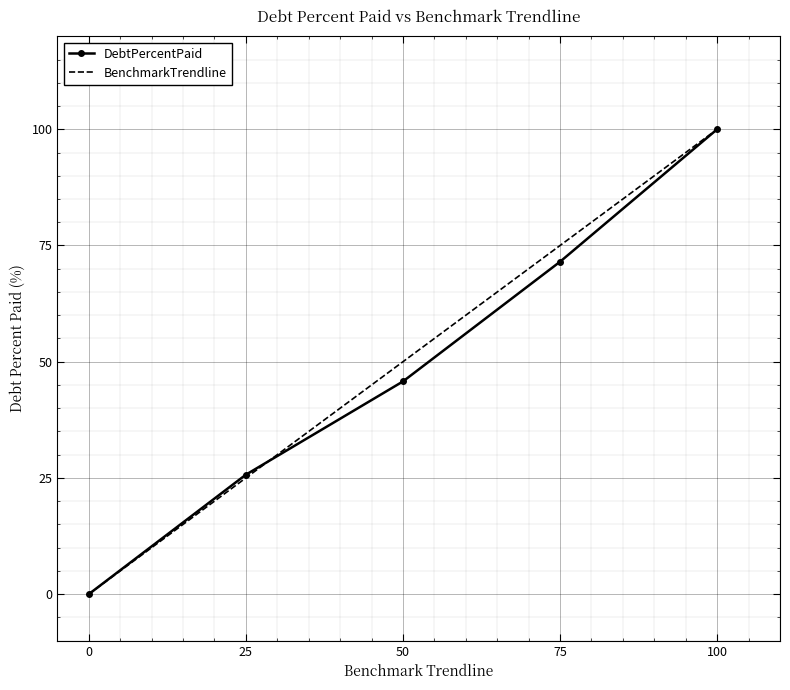

Is it true that BenchmarkTrendline equals 22.5 at 75?

False